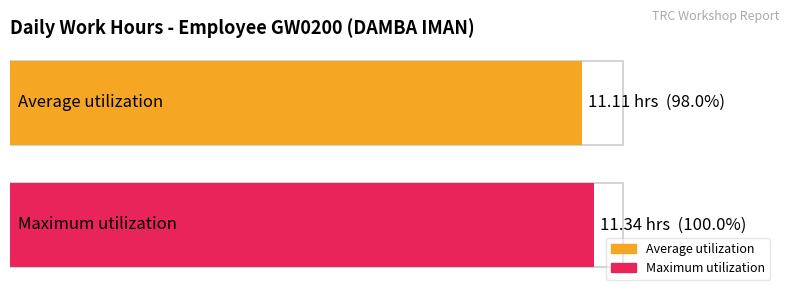

What is the greatest value displayed?

11.3